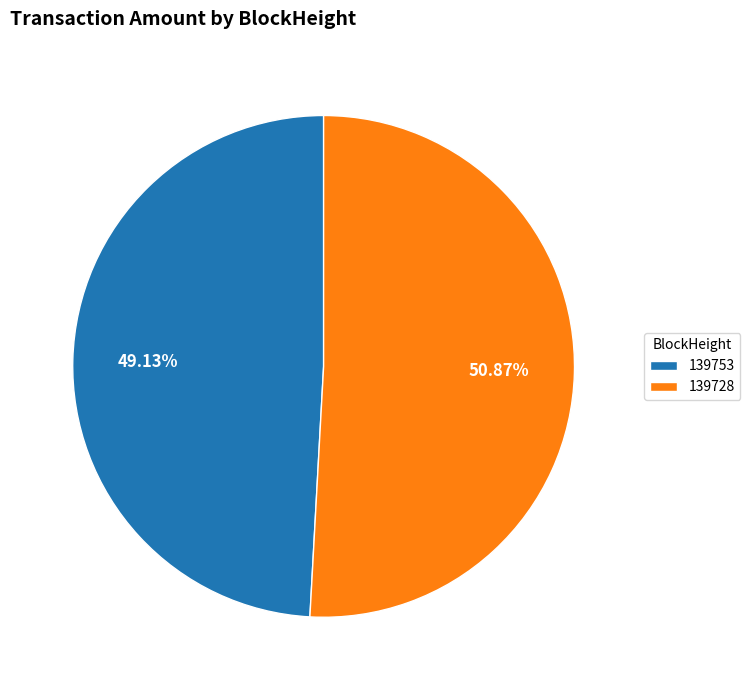

Count the number of slices in the pie.

2